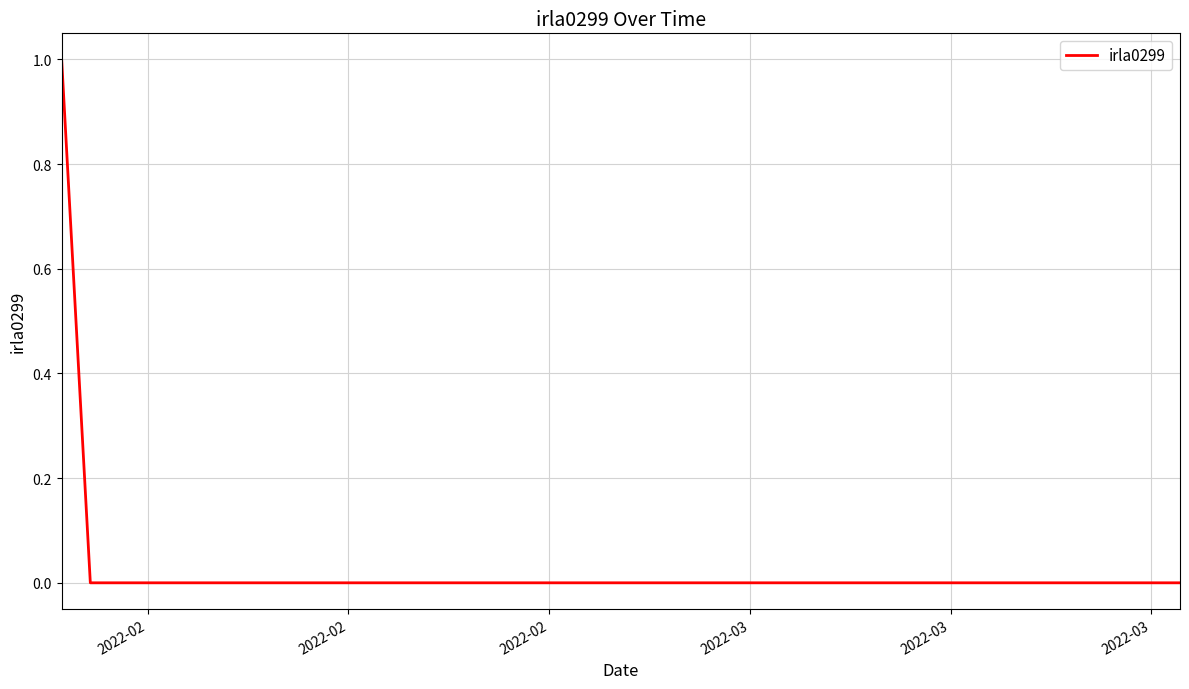

How many values are between 0 and 1?

40